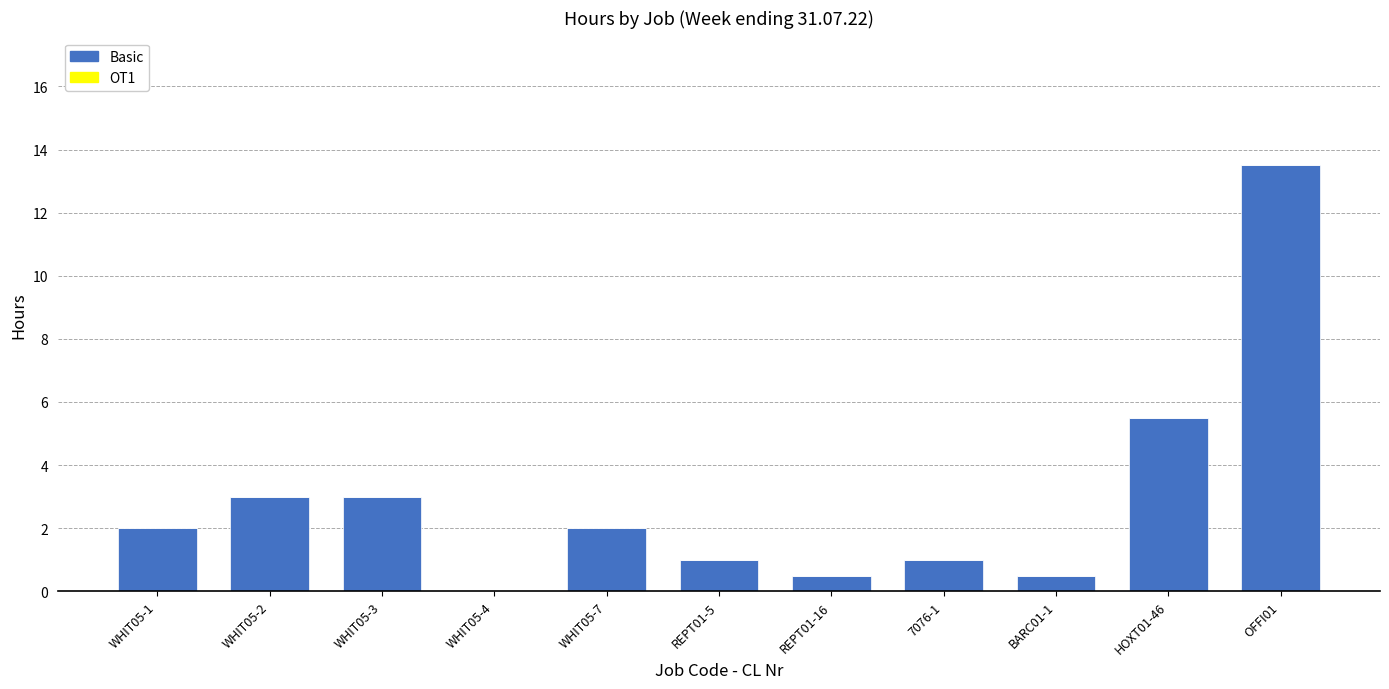

What is the change in value from 7076-1 to BARC01-1?

-0.5